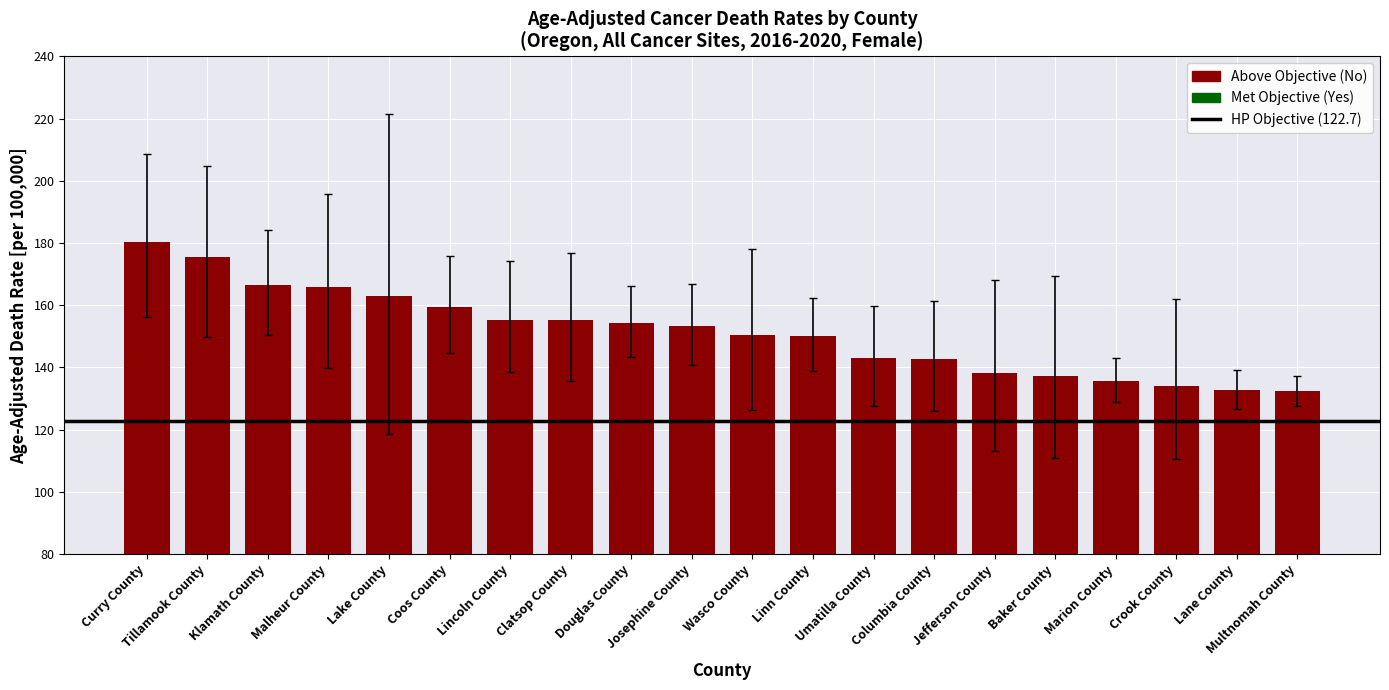

How many series are shown in this chart?

1